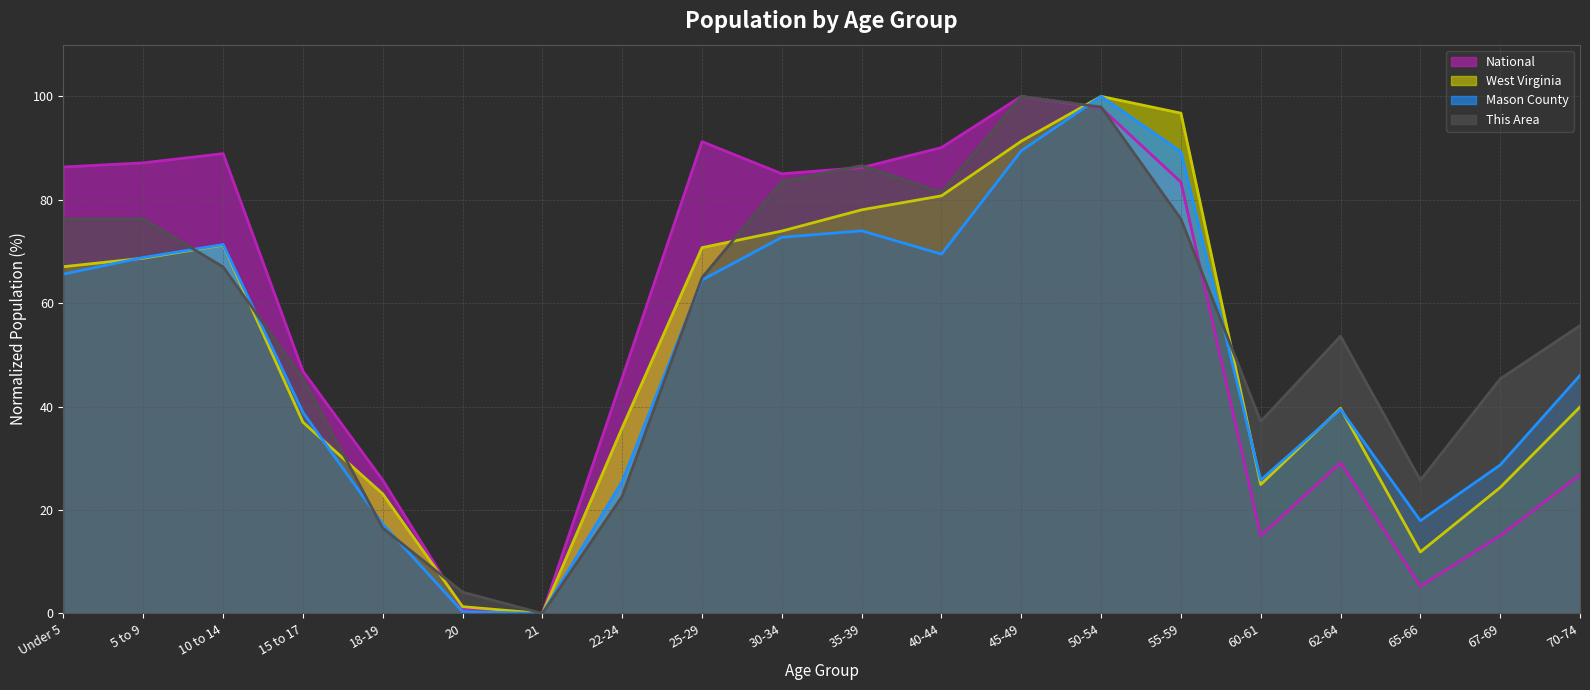

How many data points in West Virginia are above 67?

10